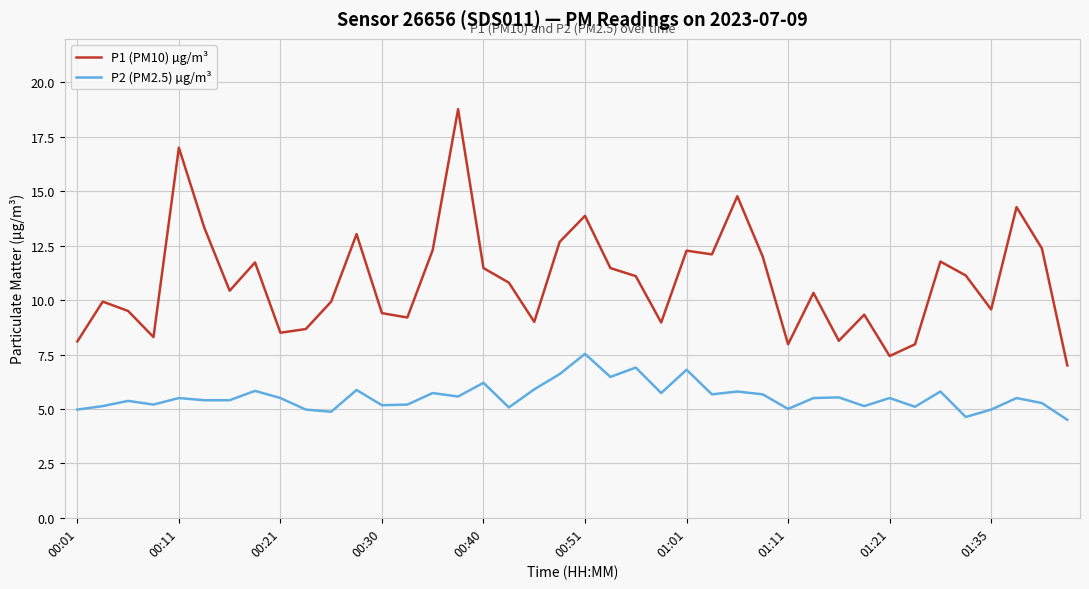

Which series has the widest spread of values?

P1 (PM10) µg/m³